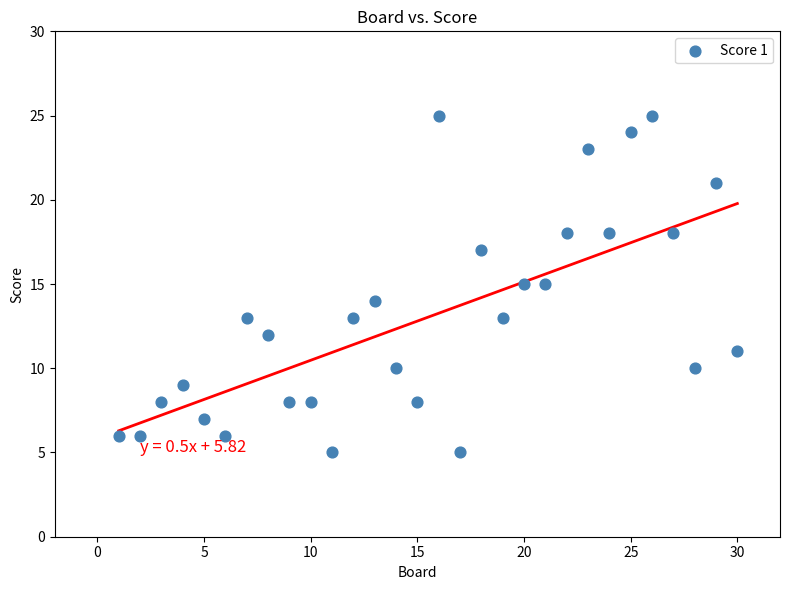

What is the range of Y values (max minus min)?

20